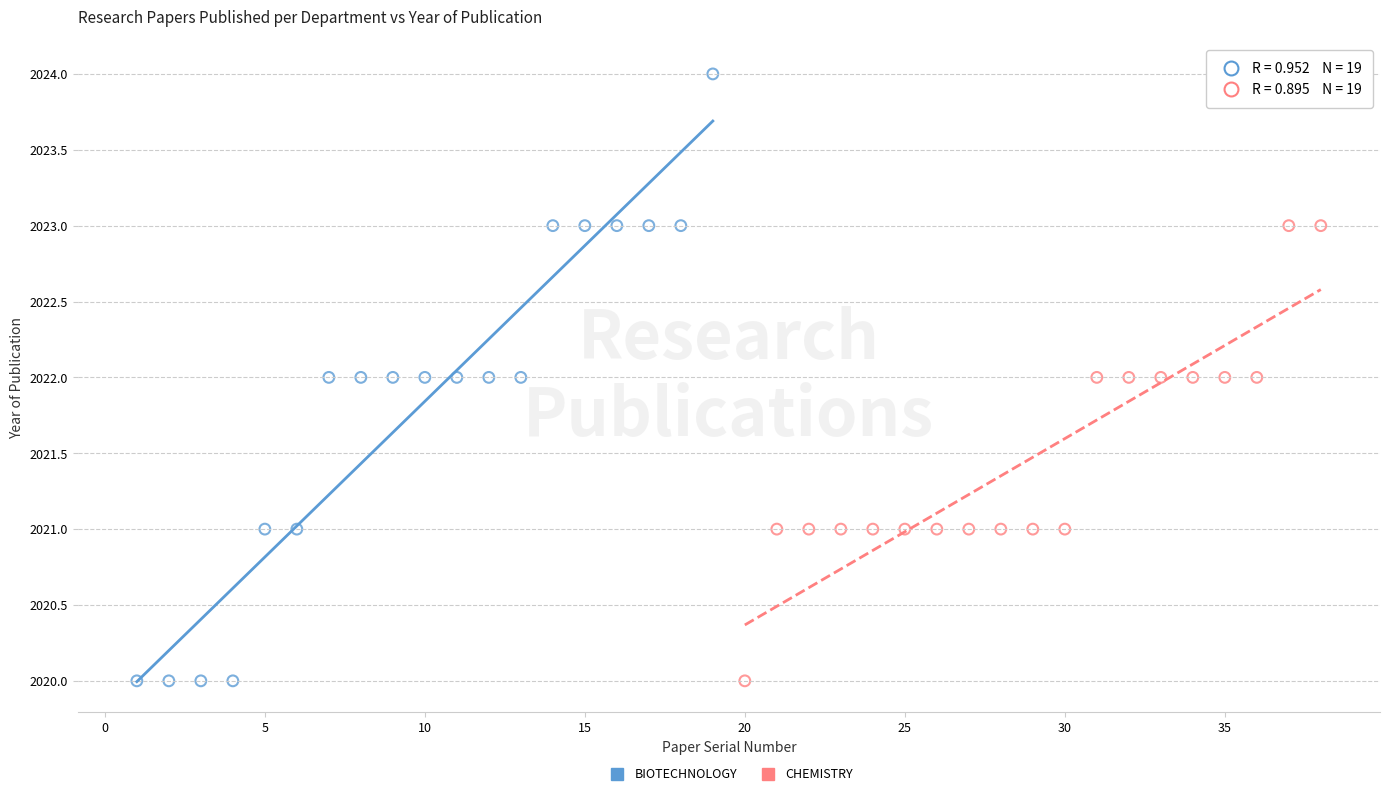

Which series reaches the maximum Y coordinate?

BIOTECHNOLOGY